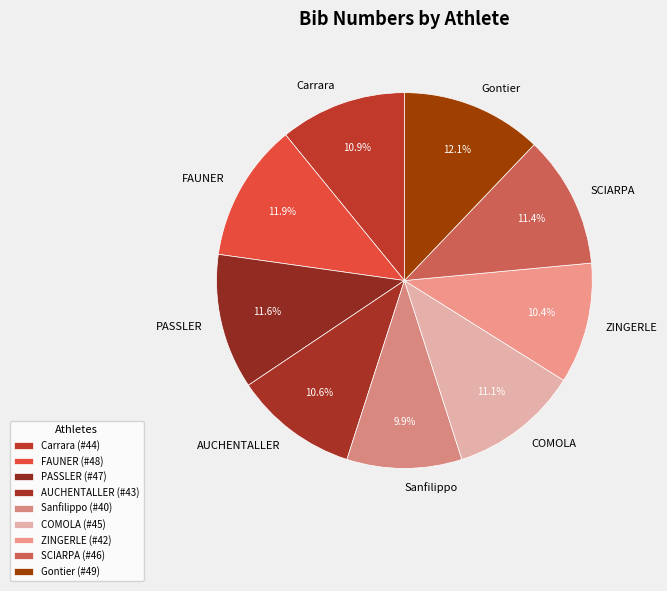

What percentage do FAUNER and Carrara together represent?

22.8%